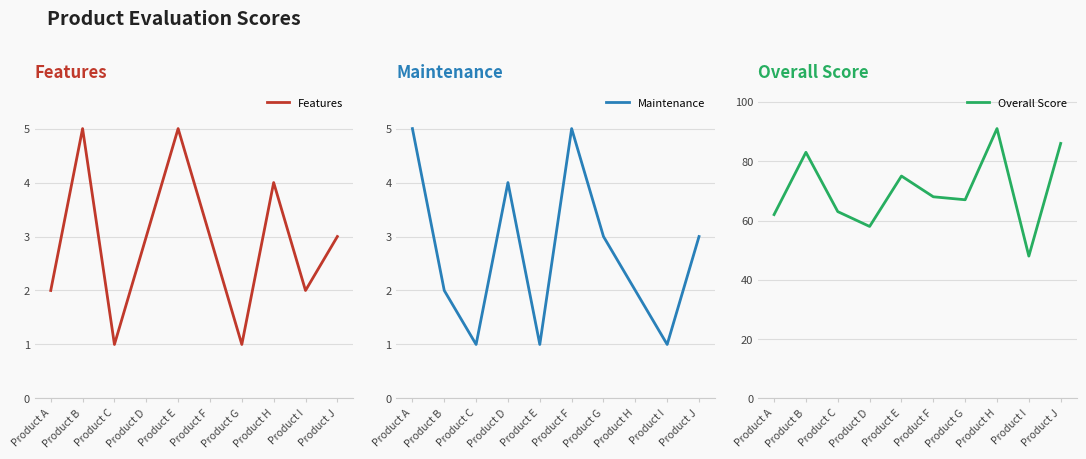

What is the value of the Overall Score point at the 4th from the left?

58